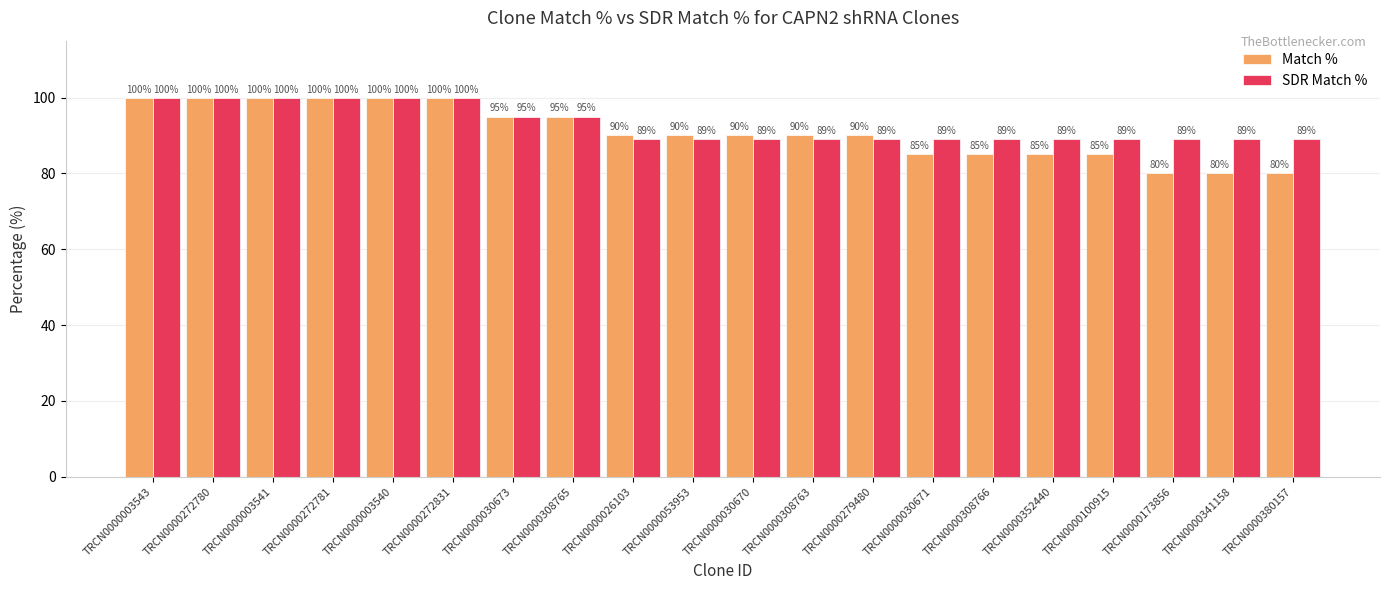

The value of SDR Match % at TRCN0000030671 is 89. True or false?

True